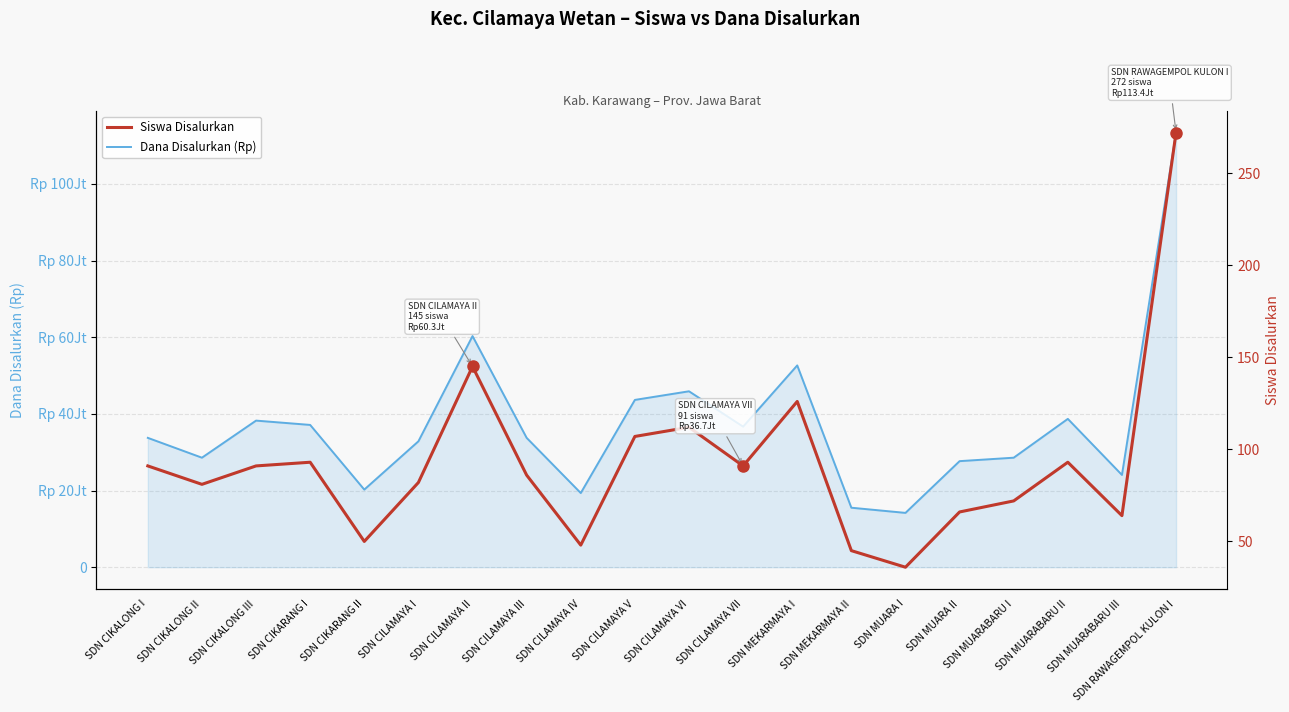

Does the chart display data point markers on the line(s)?

No